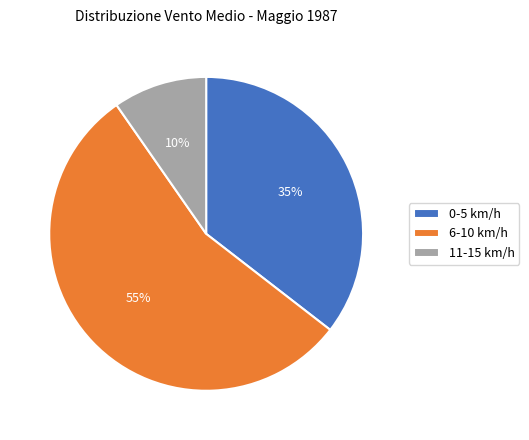

The 6-10 km/h slice represents 48% of the pie. True or false?

False